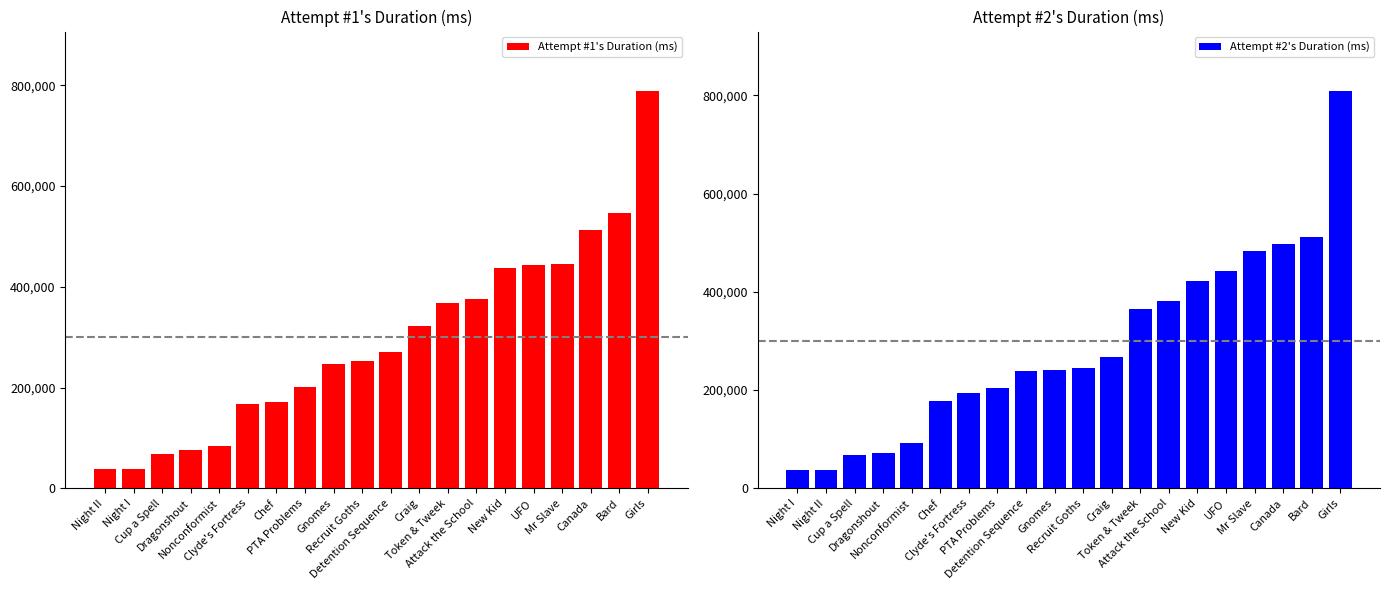

What is the difference between the maximum and second lowest values in the Attempt #1's Duration (ms) series?

750344